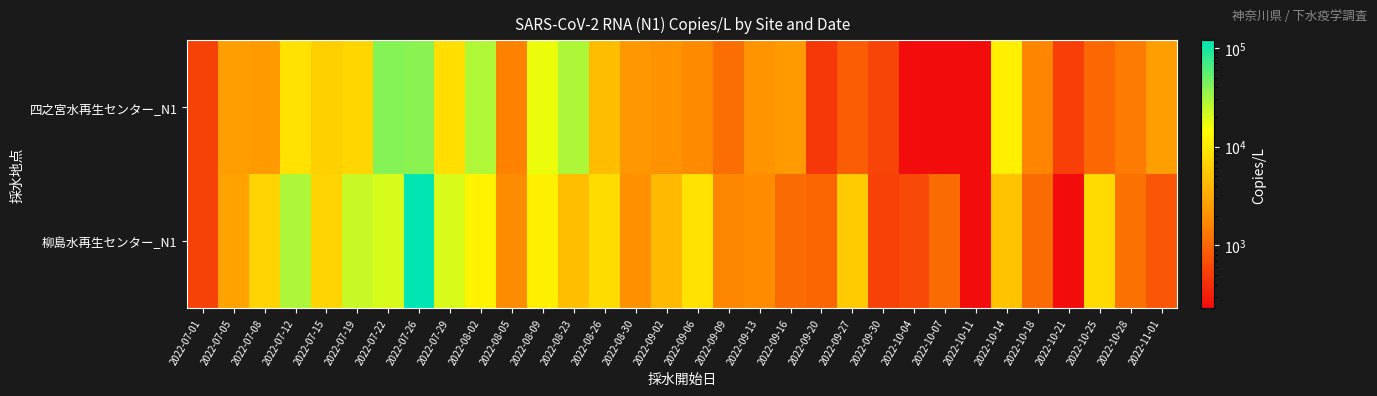

List the series in order of their peak value, lowest first.

四之宮水再生センター_N1, 柳島水再生センター_N1